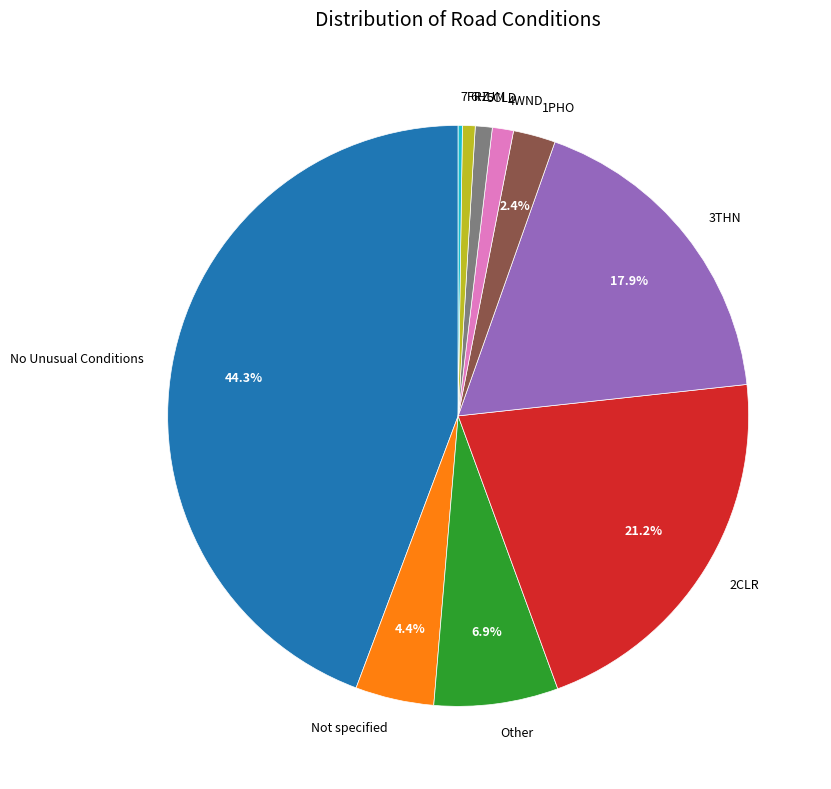

What is the largest slice in the pie chart?

No Unusual Conditions